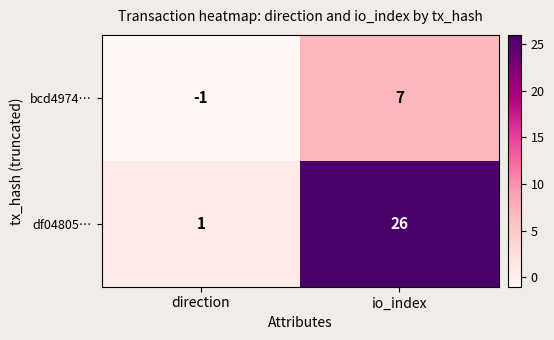

Reading right to left, what are all the values shown in this chart?

bcd4974…: 7	-1
df04805…: 26	1